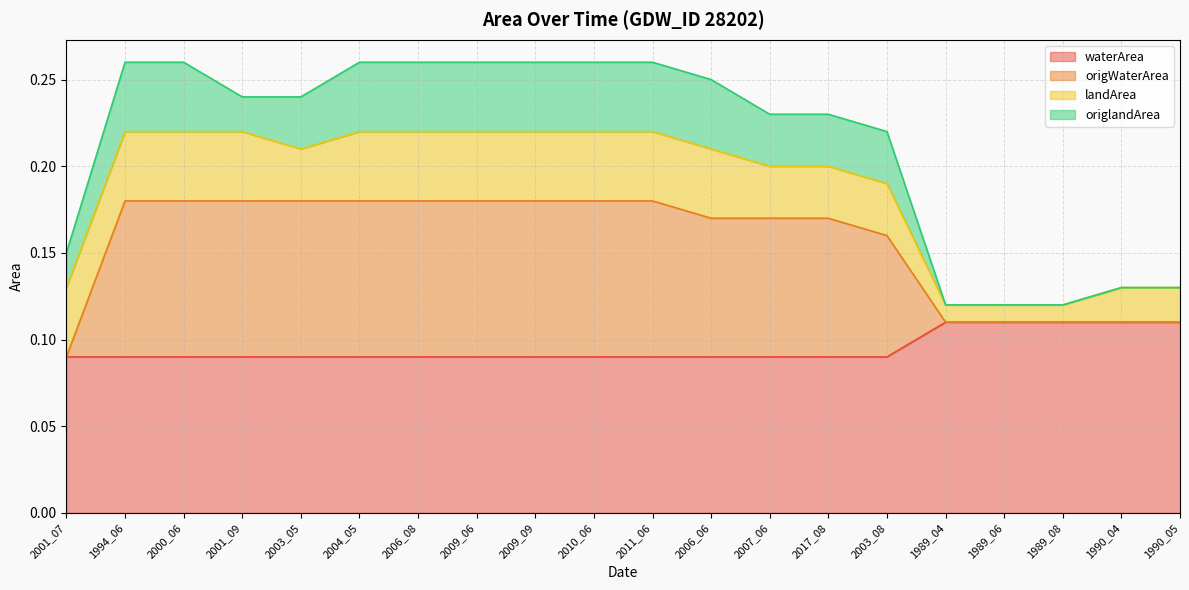

True or false: waterArea has a value of 0.0 at 2004_05.

False